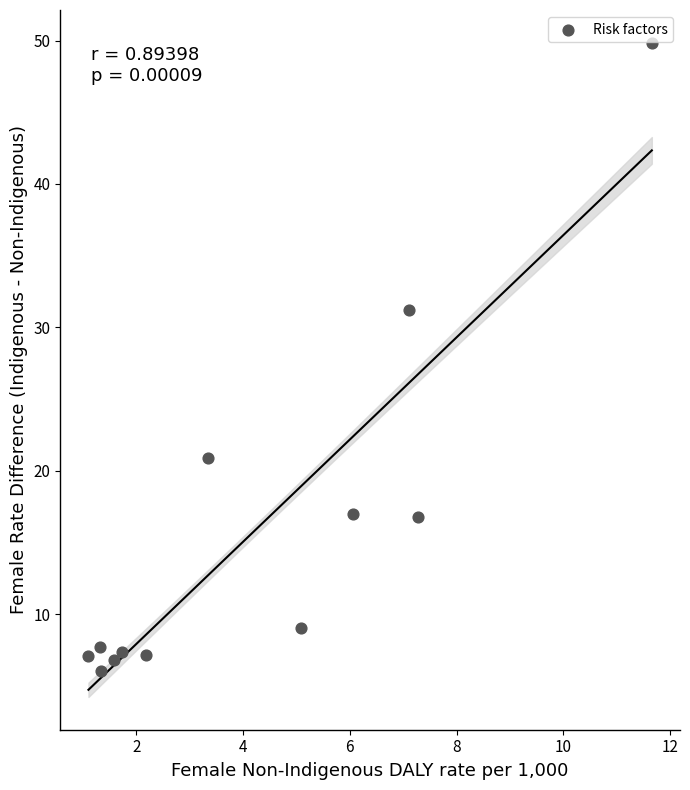

What Y value in the scatter plot is closest to 27?

31.2